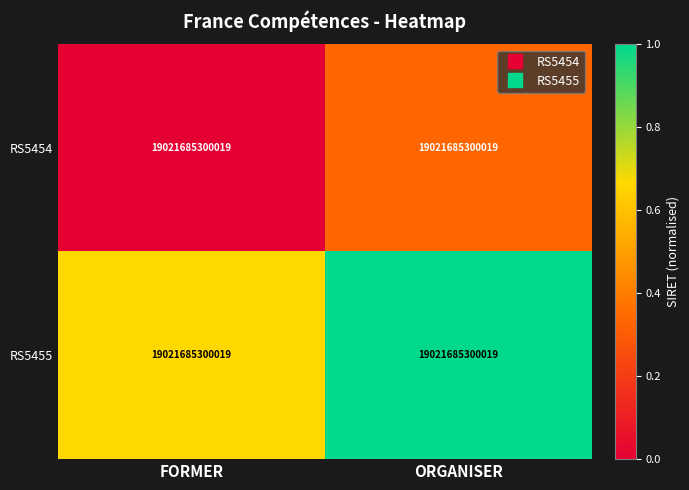

Which series has the largest total across all categories?

RS5455